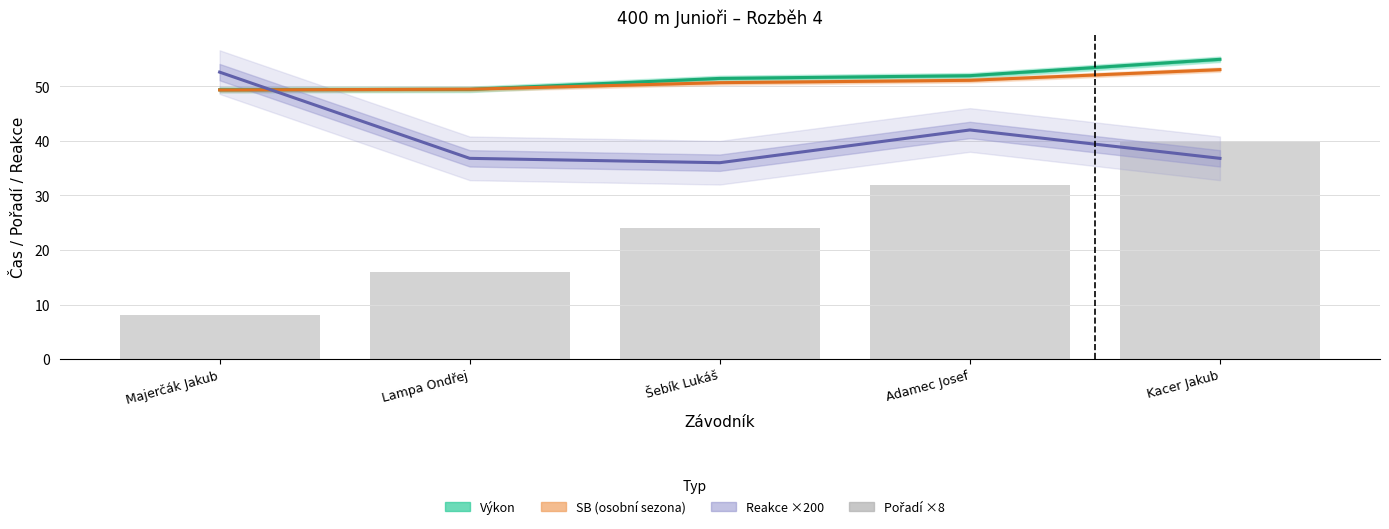

Approximately how many times larger is the value at Adamec Josef compared to Kacer Jakub?

0.8